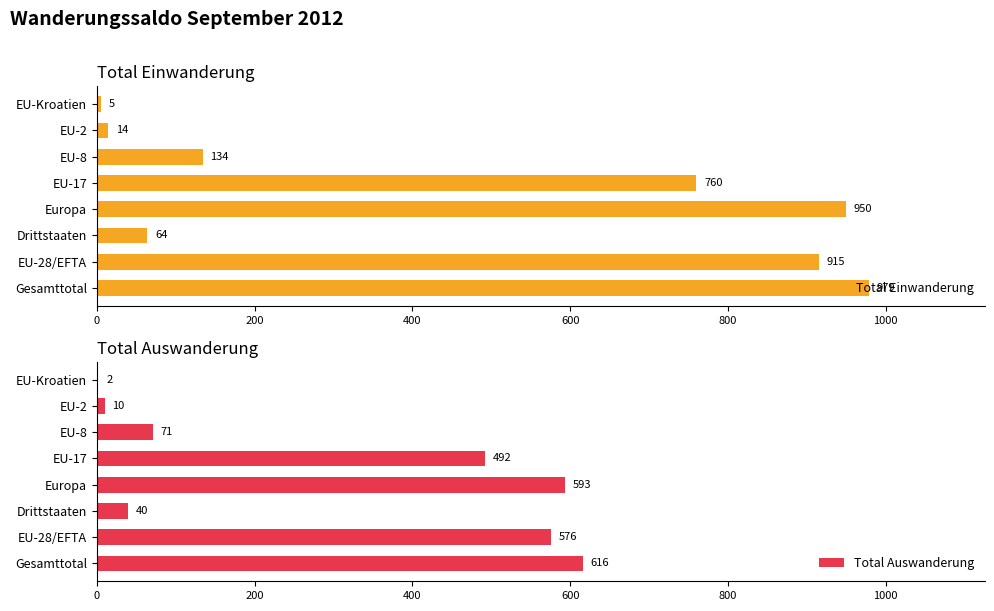

How many values in the Total Einwanderung series are below 760?

4